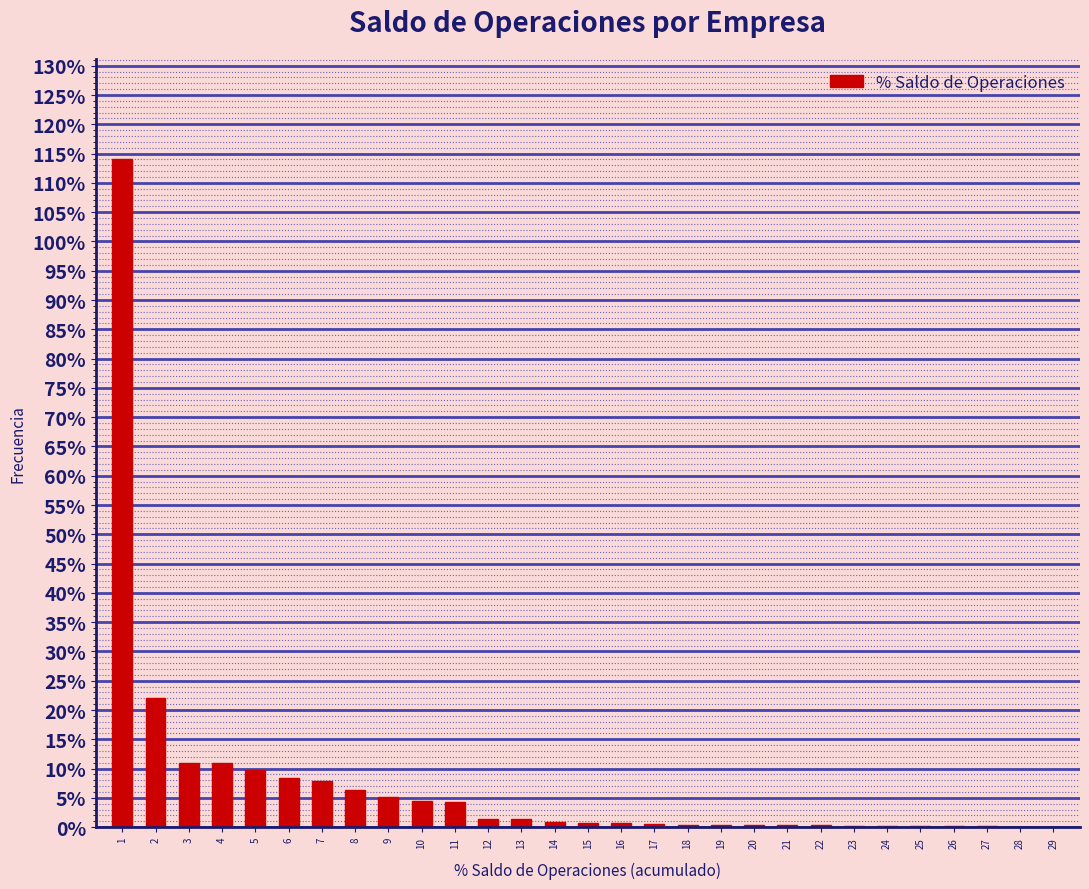

True or false: the data shows 0.3 at 22.

True